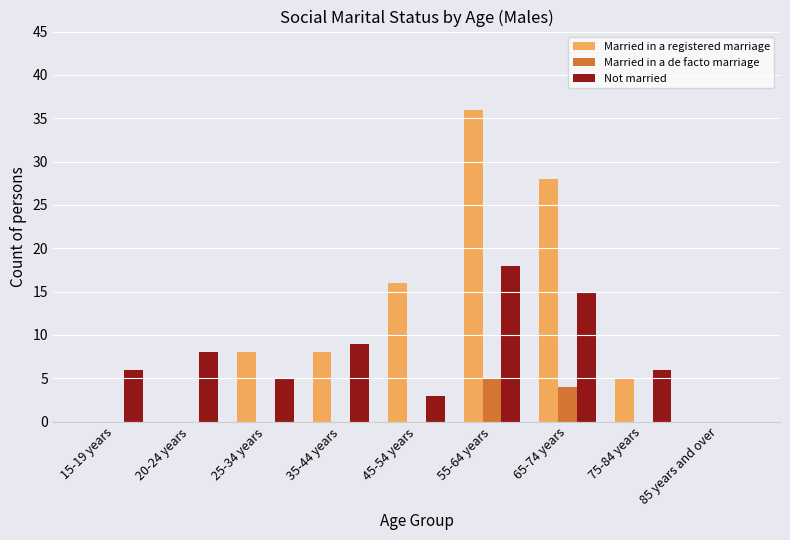

Count the number of categories in the chart.

9